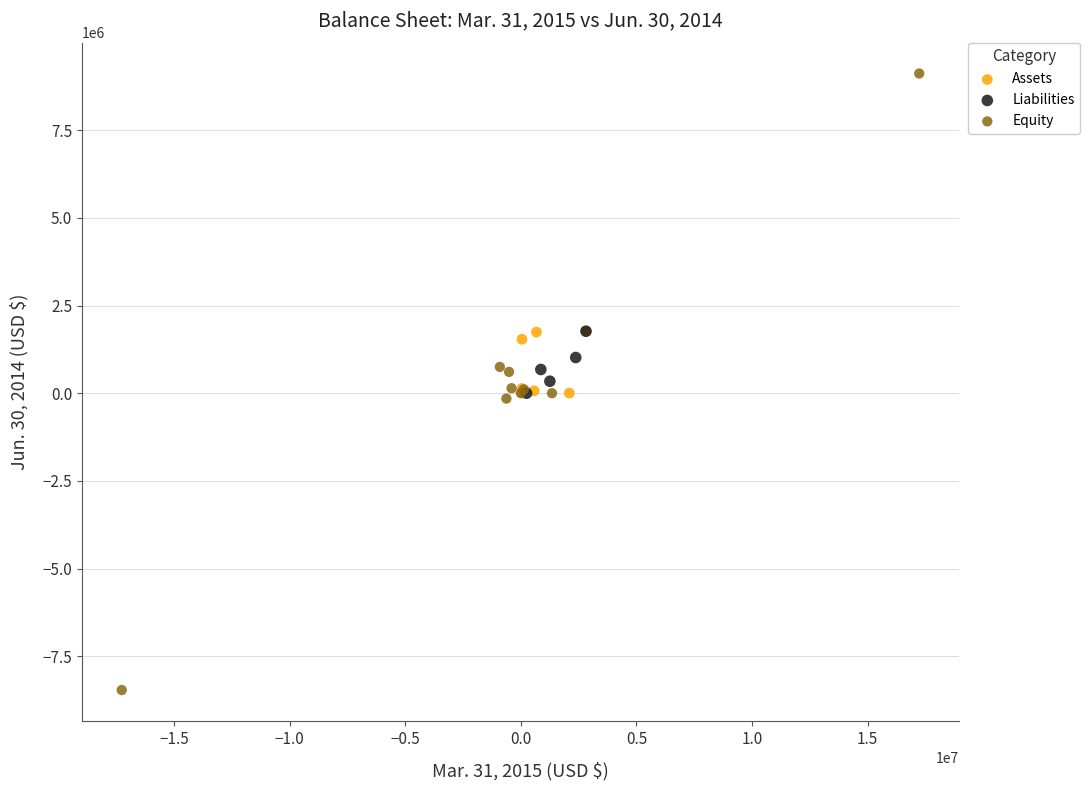

Which series contains the highest Y value?

Equity